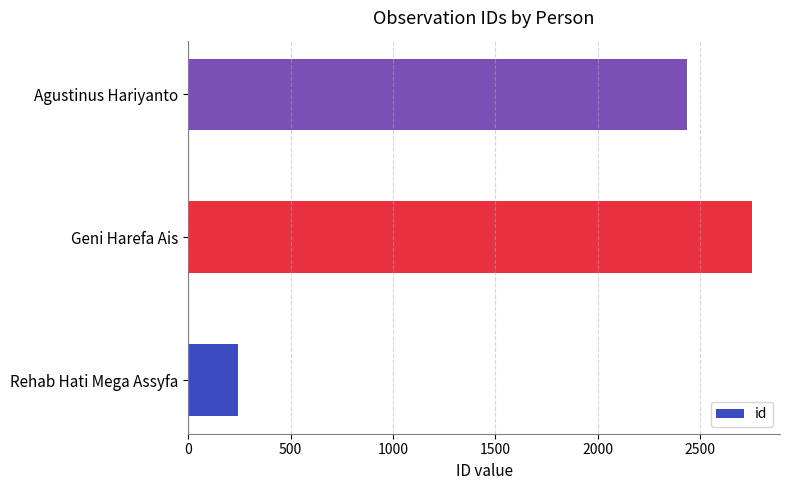

What is the average value?

1809